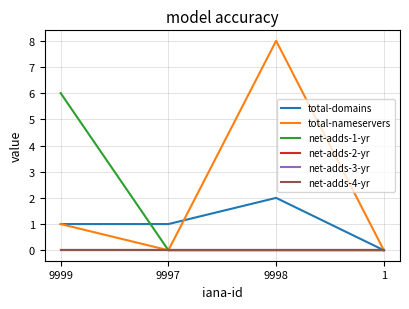

Reading right to left, what are all the values shown in this chart?

total-domains: 1=0	9998=2	9997=1	9999=1
total-nameservers: 1=0	9998=8	9997=0	9999=1
net-adds-1-yr: 1=0	9998=0	9997=0	9999=6
net-adds-2-yr: 1=0	9998=0	9997=0	9999=0
net-adds-3-yr: 1=0	9998=0	9997=0	9999=0
net-adds-4-yr: 1=0	9998=0	9997=0	9999=0